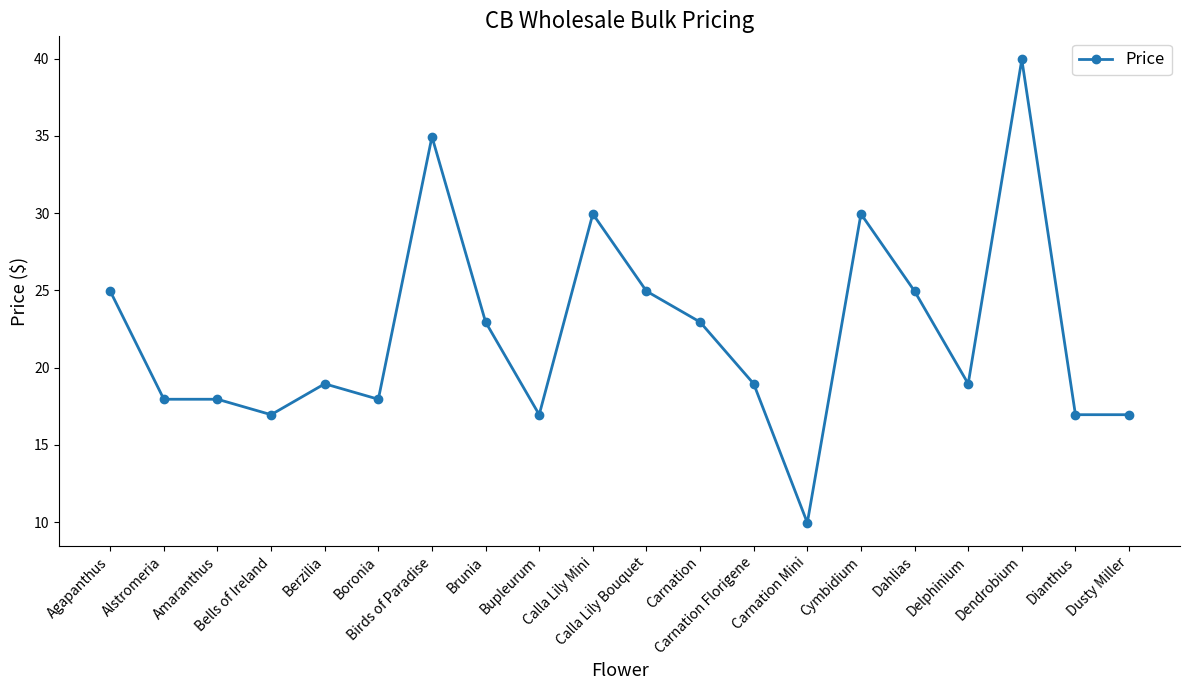

What is the difference between the second highest and second lowest values?

18.0